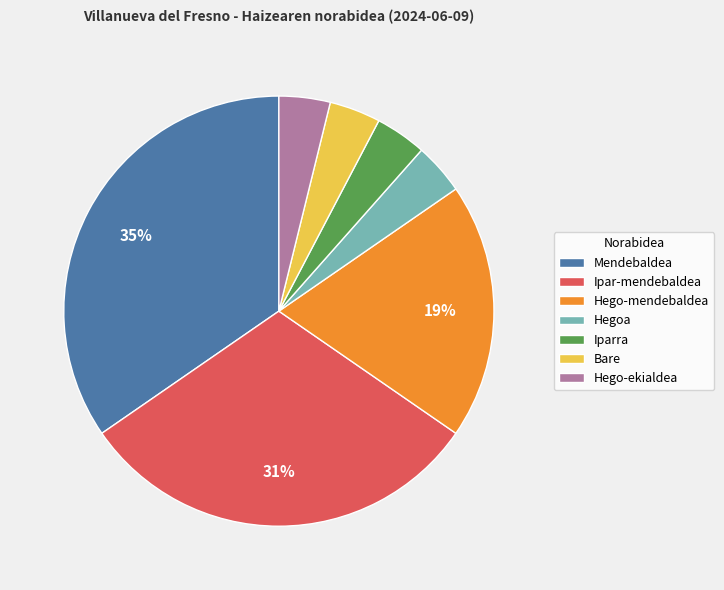

Is Hego-ekialdea the majority of the pie?

No